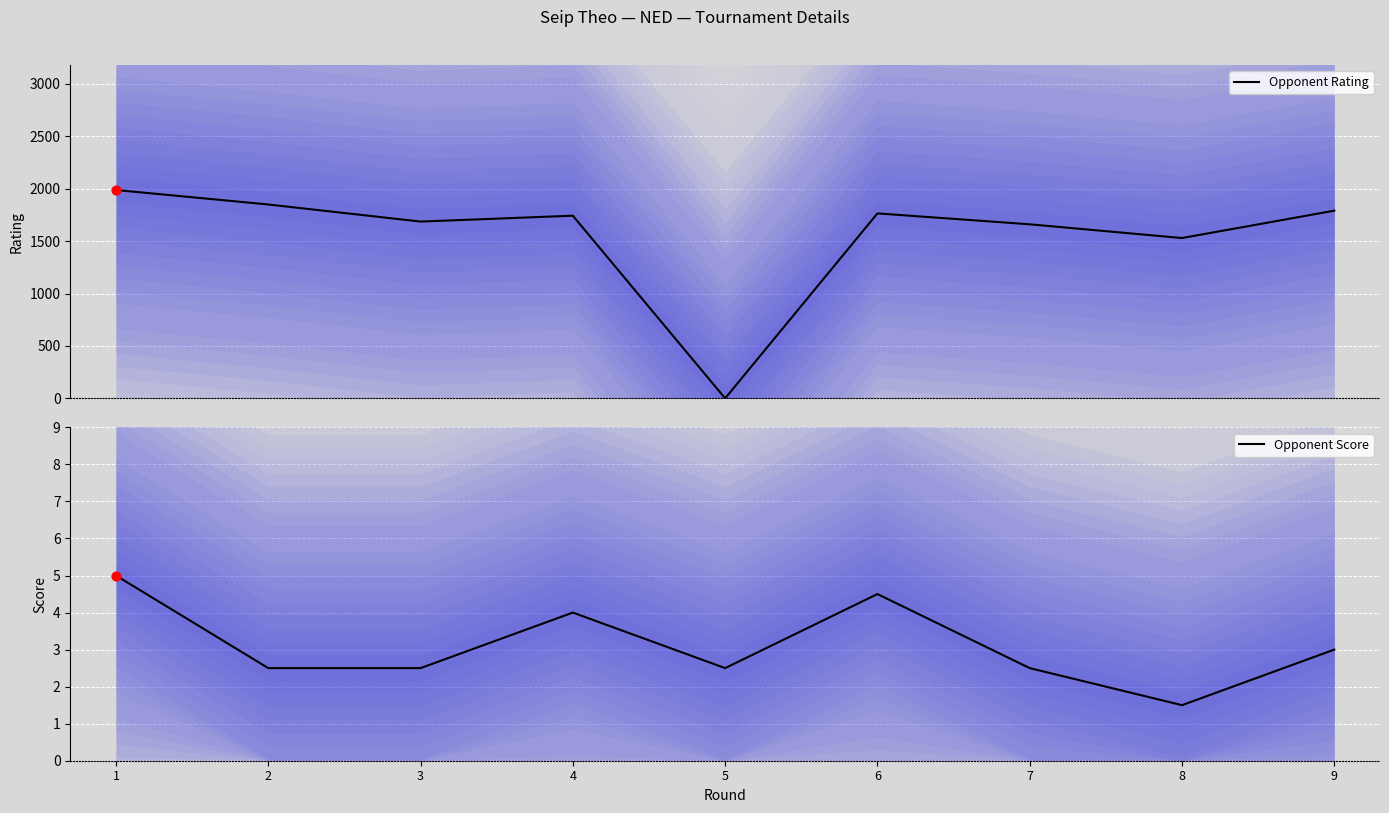

At how many categories does at least one series exceed 1130?

8